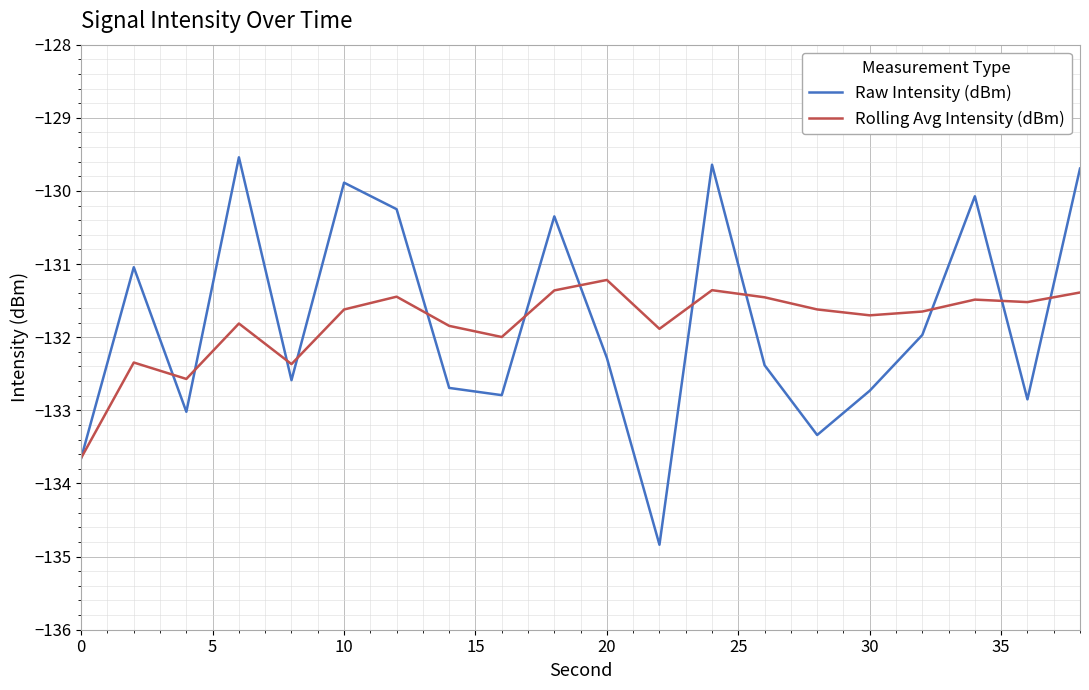

What is the difference between the second highest and second lowest values in the Raw Intensity (dBm) series?

4.0